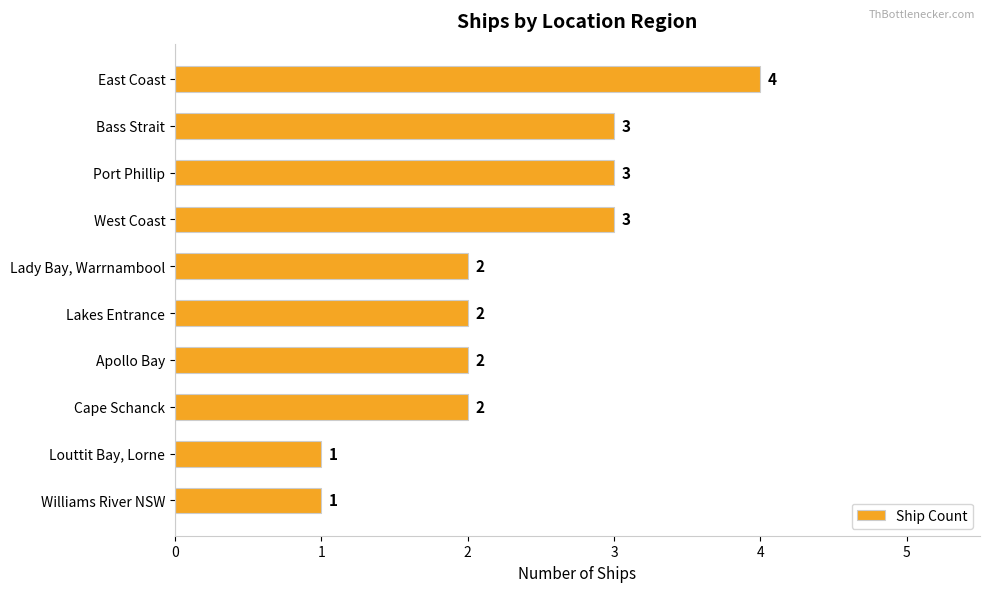

How many data points does each series have?

10